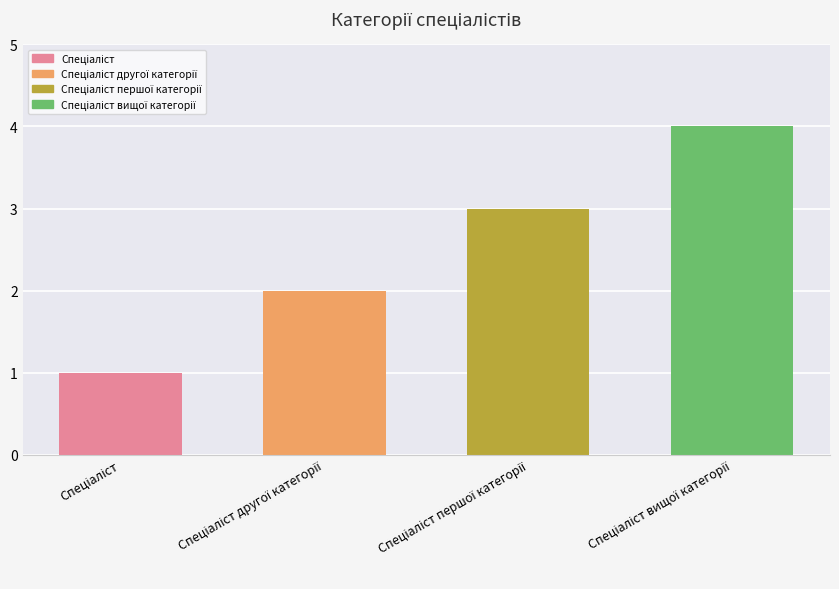

Which has a higher value, Спеціаліст другої категорії or Спеціаліст?

Спеціаліст другої категорії